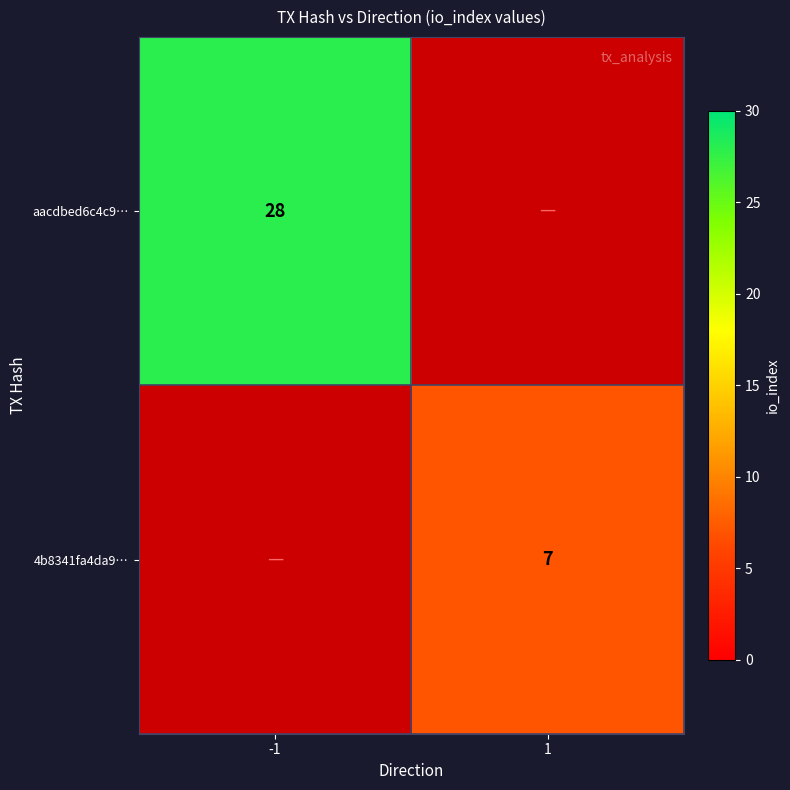

Is the value of 4b8341fa4da9… at 1 greater than the value of aacdbed6c4c9… at -1?

No